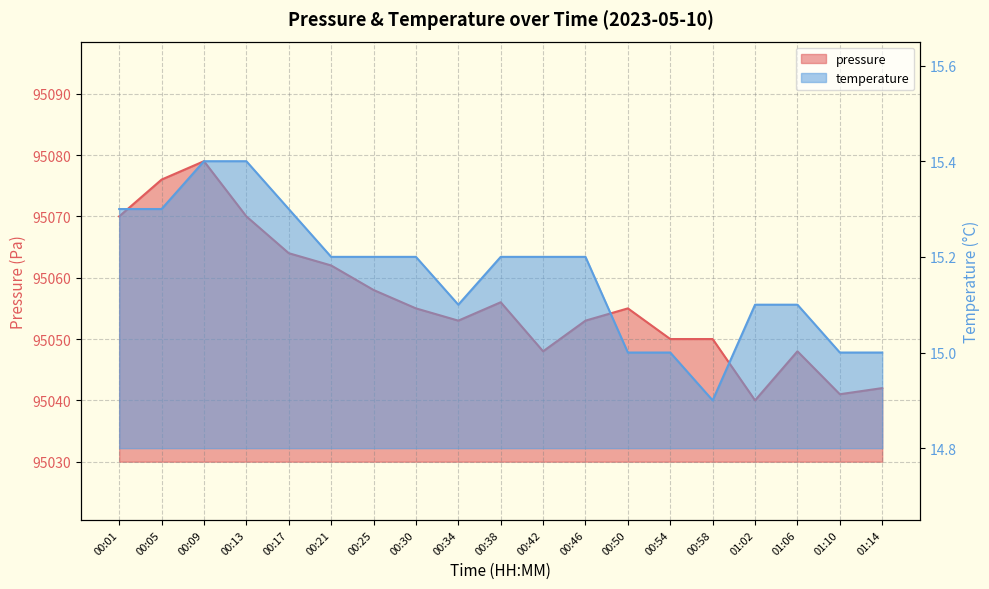

True or false: temperature and pressure intersect in this chart.

False